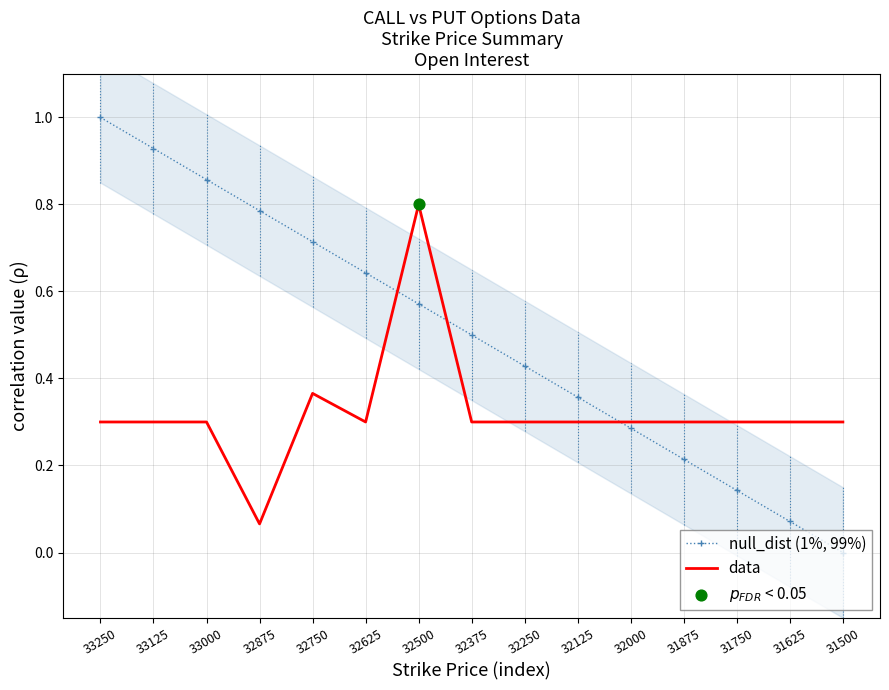

At which category is the sum across all series the highest?

32500